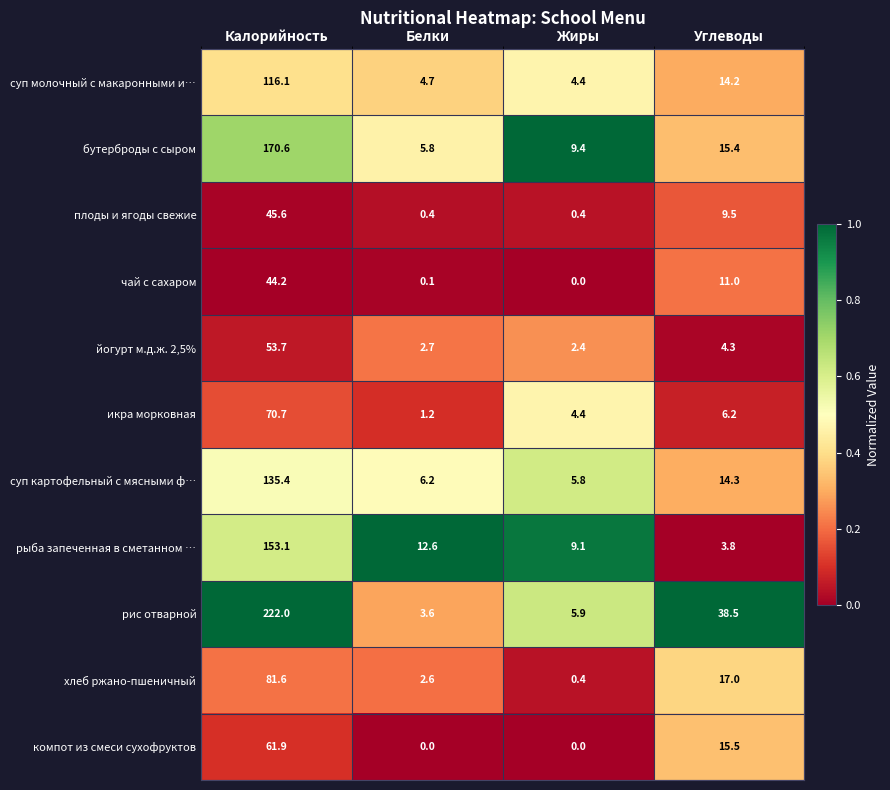

What is the difference between the highest and lowest values at Белки?

12.6